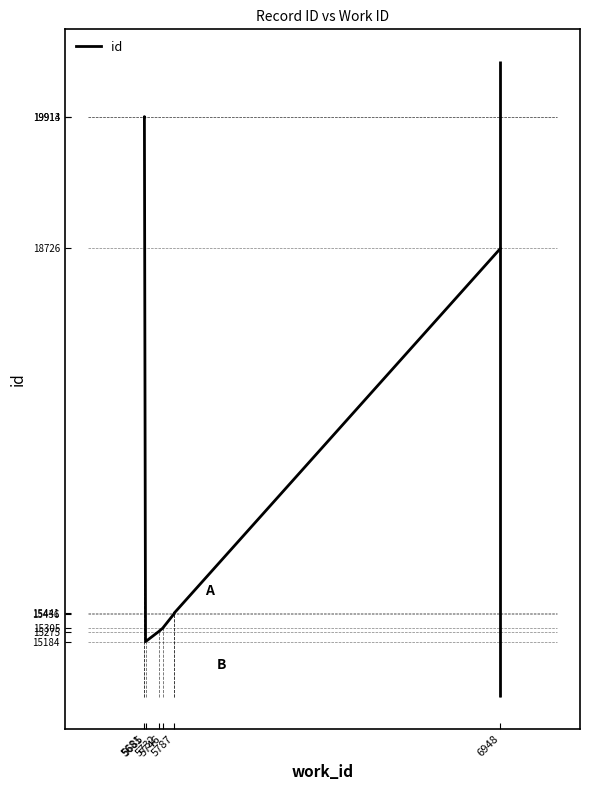

What is the value of the 7th point from the left?

15441